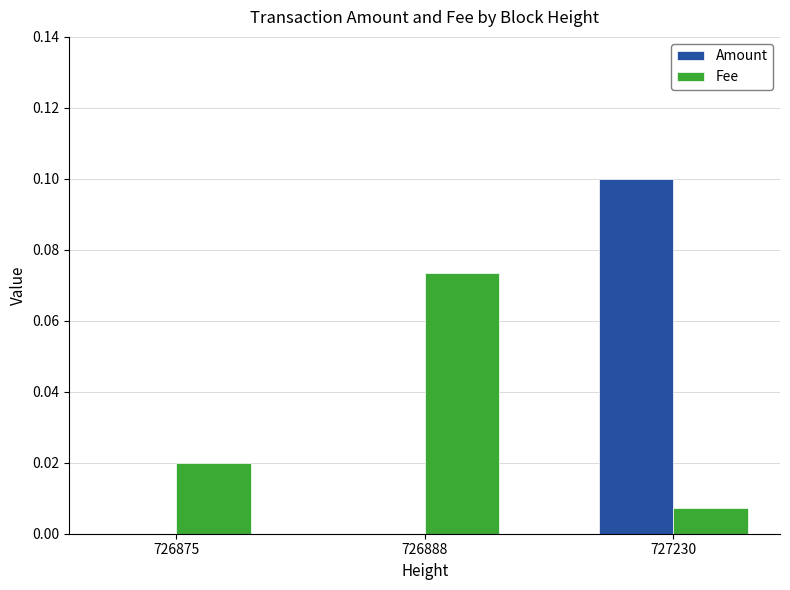

Are the bars grouped side by side (vs. stacked)?

Yes